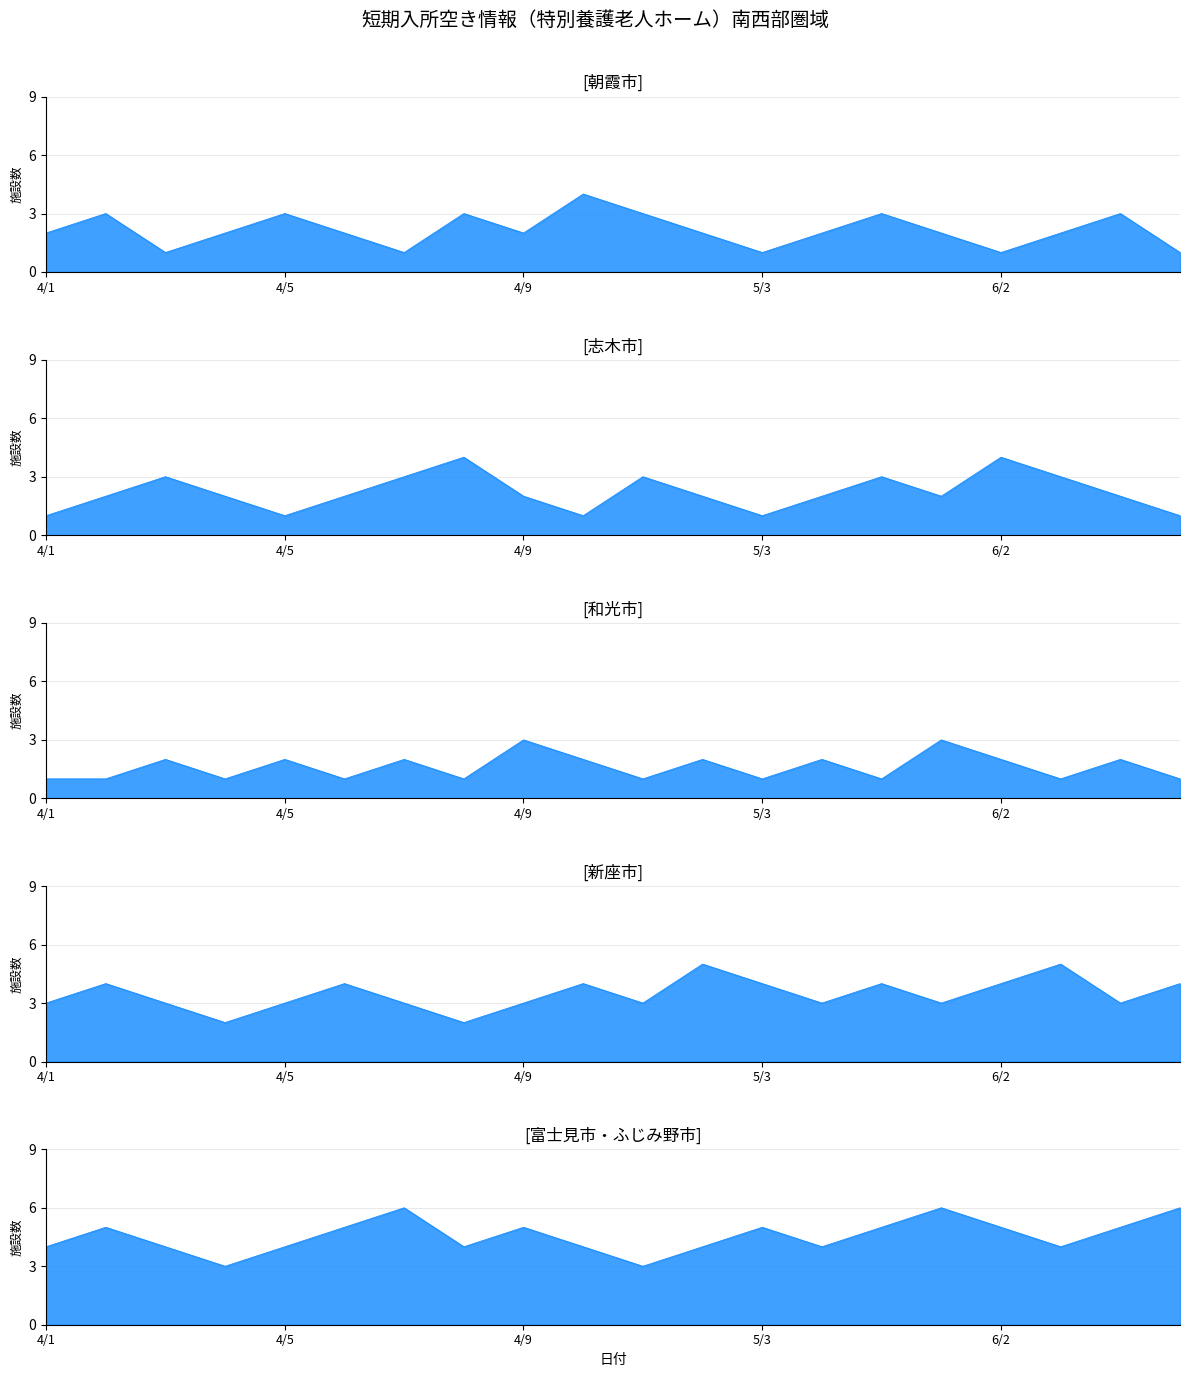

What is the maximum value for 和光市?

3